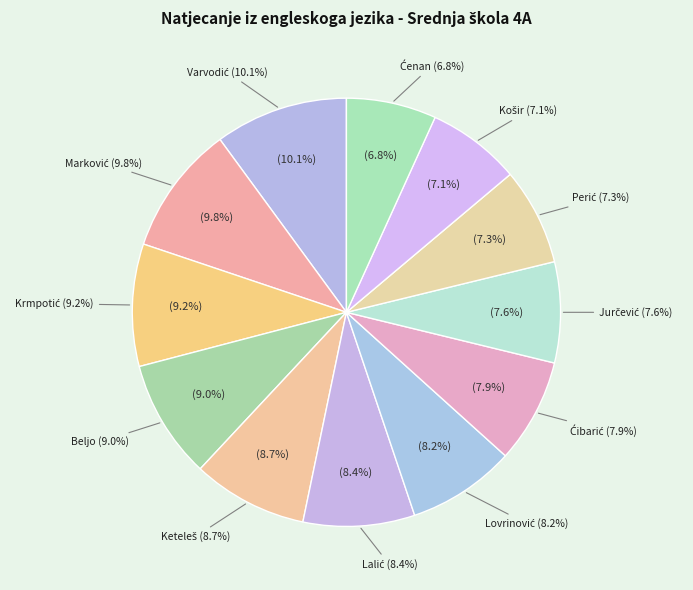

To the nearest percent, what portion does Ćenan, Mate represent?

7%